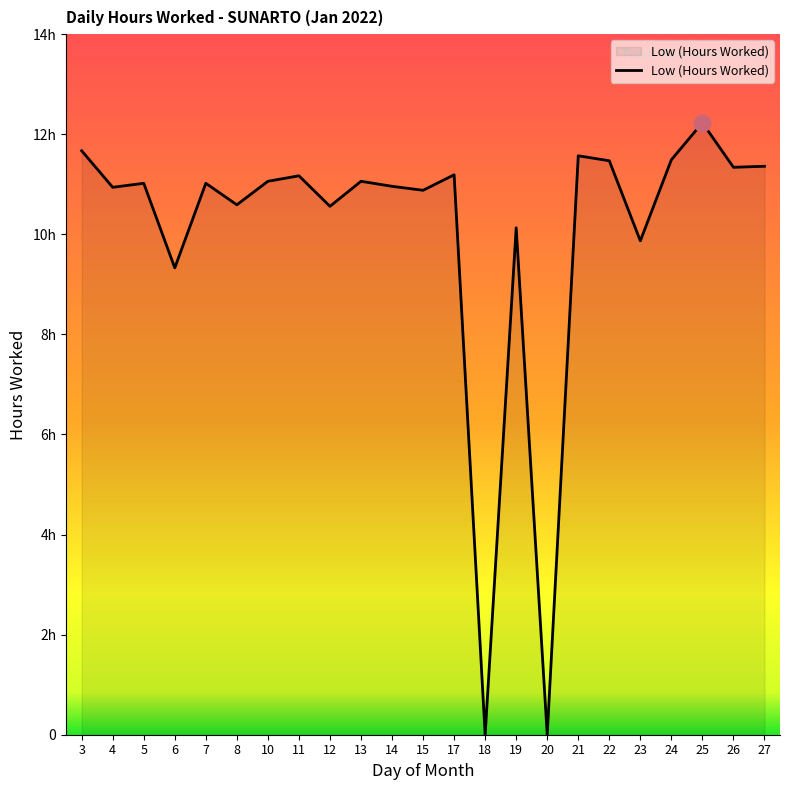

Rank the categories by value from highest to lowest.

25, 3, 21, 24, 22, 27, 26, 17, 11, 10, 13, 5, 7, 14, 4, 15, 8, 12, 19, 23, 6, 18, 20